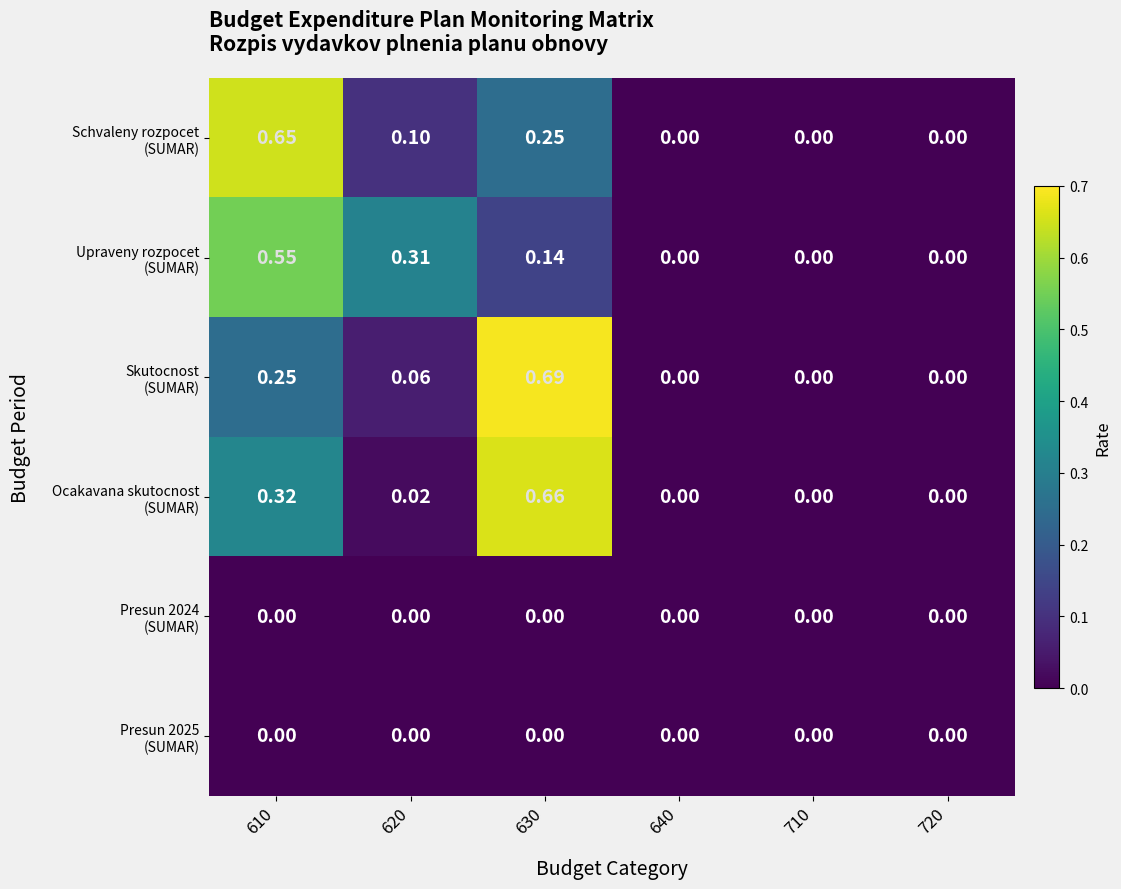

At which category is the sum across all series the highest?

610